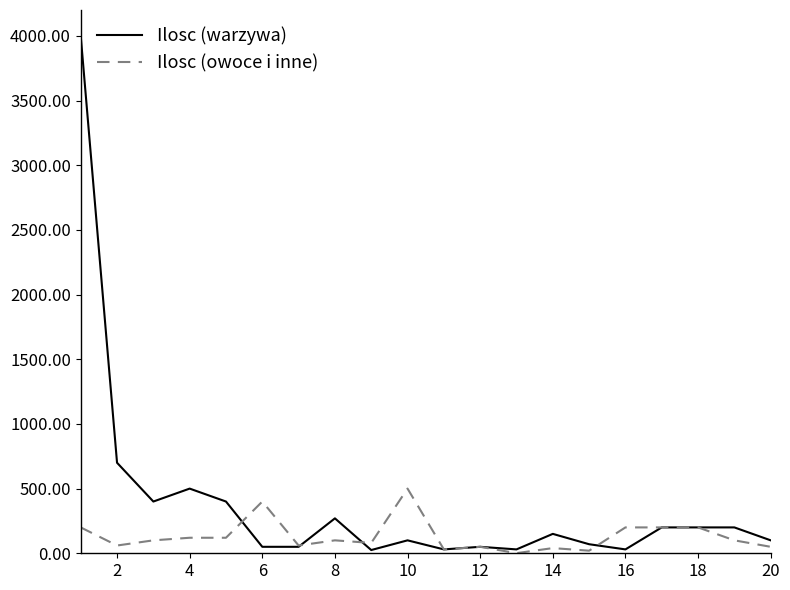

What is the maximum value for Ilosc (warzywa)?

4000